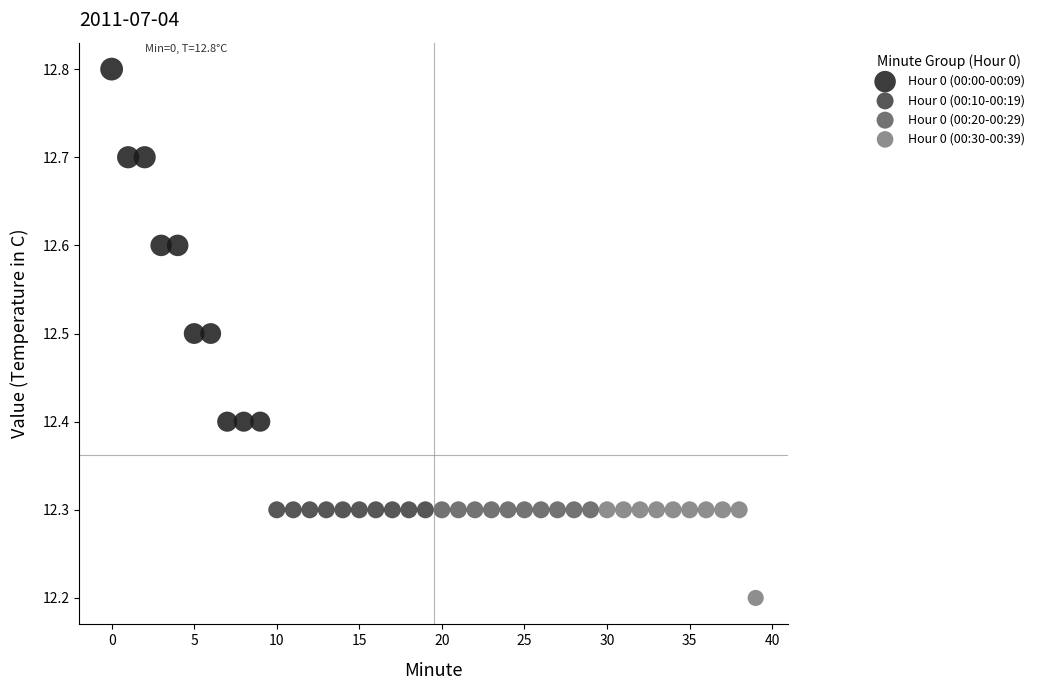

What are all the series names shown in the legend?

Hour 0 (00:00-00:09), Hour 0 (00:10-00:19), Hour 0 (00:20-00:29), Hour 0 (00:30-00:39)